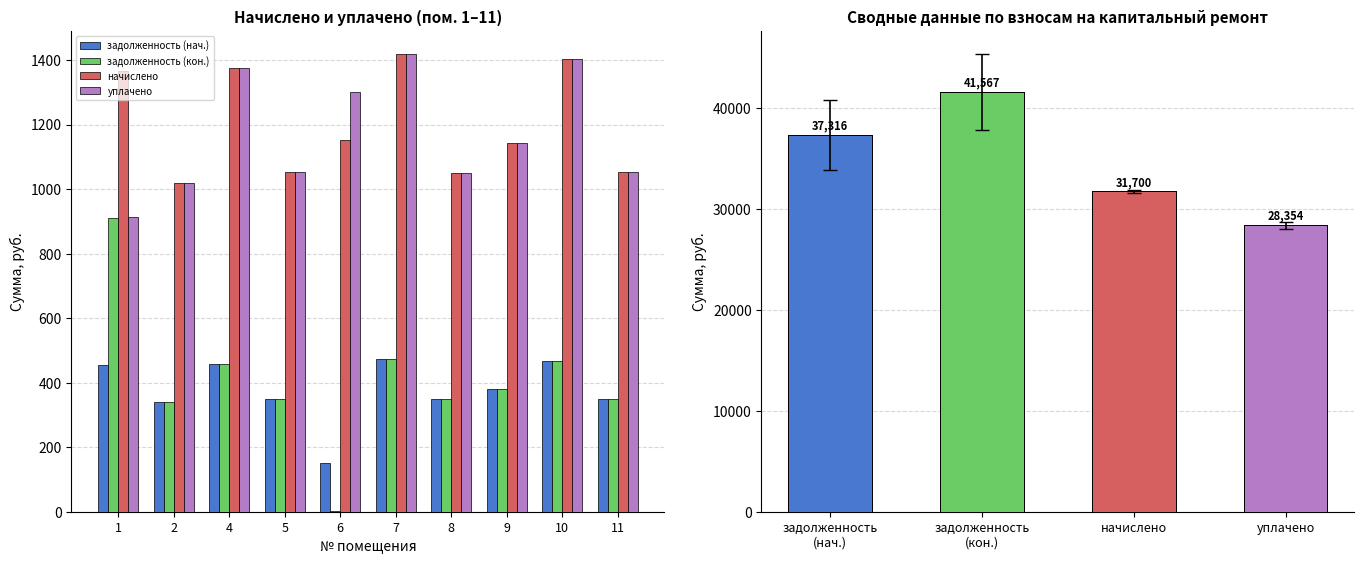

What is the spread (max minus min) of values at 9?

761.8